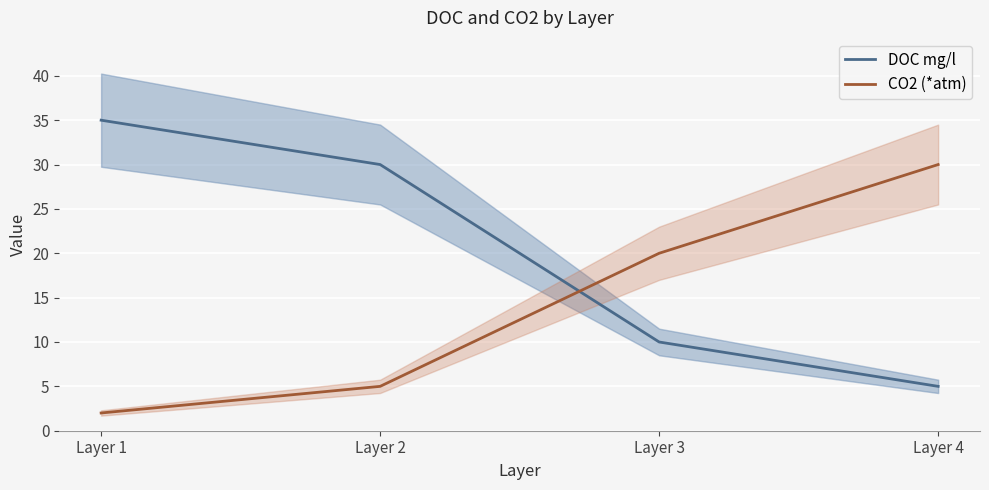

True or false: CO2 (*atm) has more than 2 points higher than both neighbors.

False